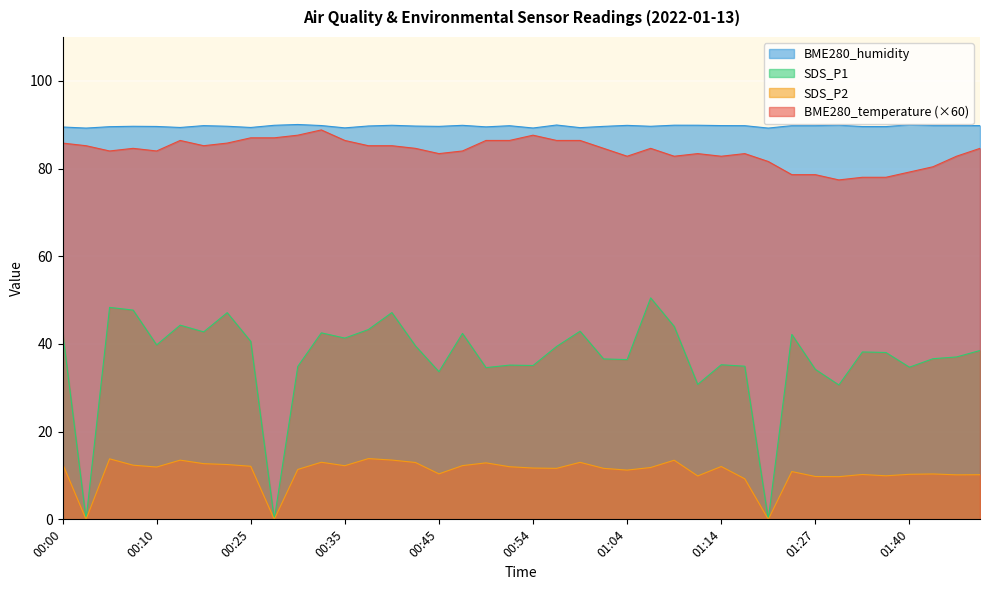

Read the BME280_temperature value at 00:30.

87.6